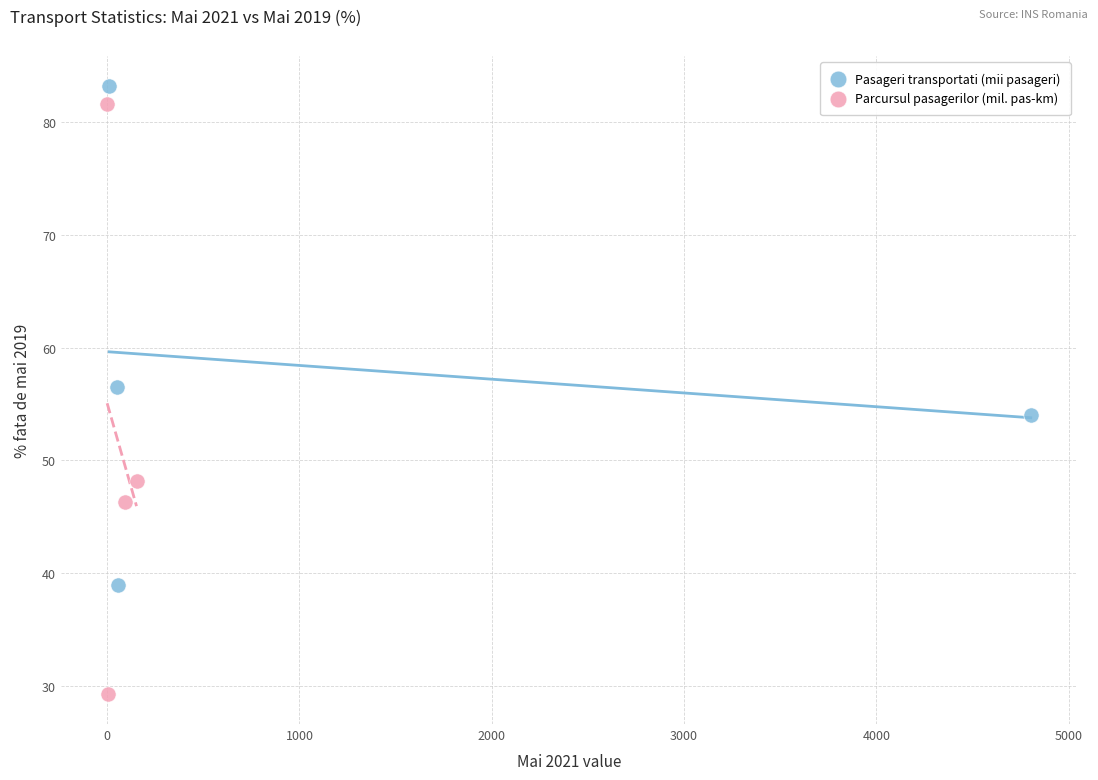

Which series reaches the minimum Y coordinate?

Parcursul pasagerilor (mil. pas-km)